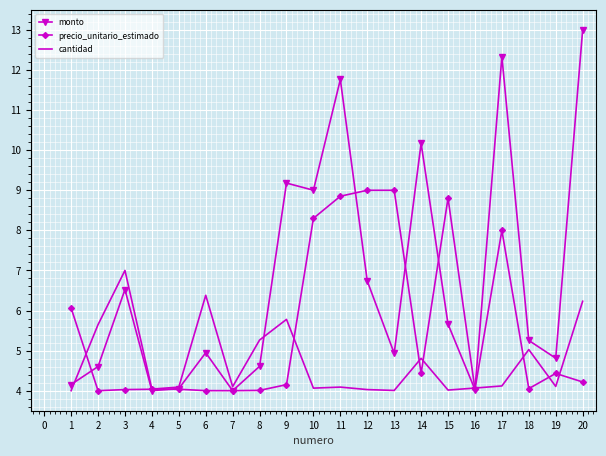

Which series has the widest spread of values?

monto